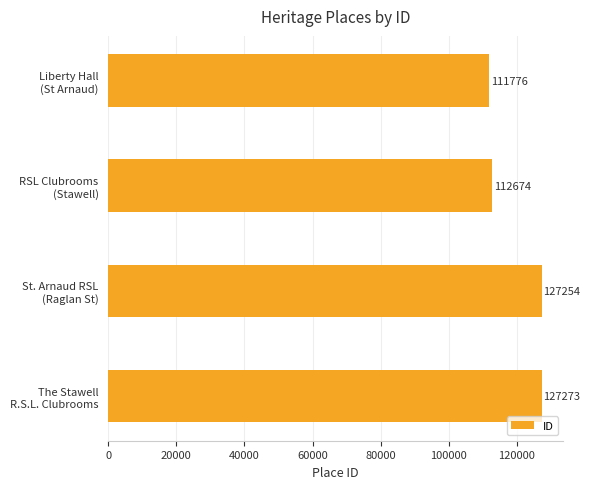

Does the chart contain stacked bars?

No